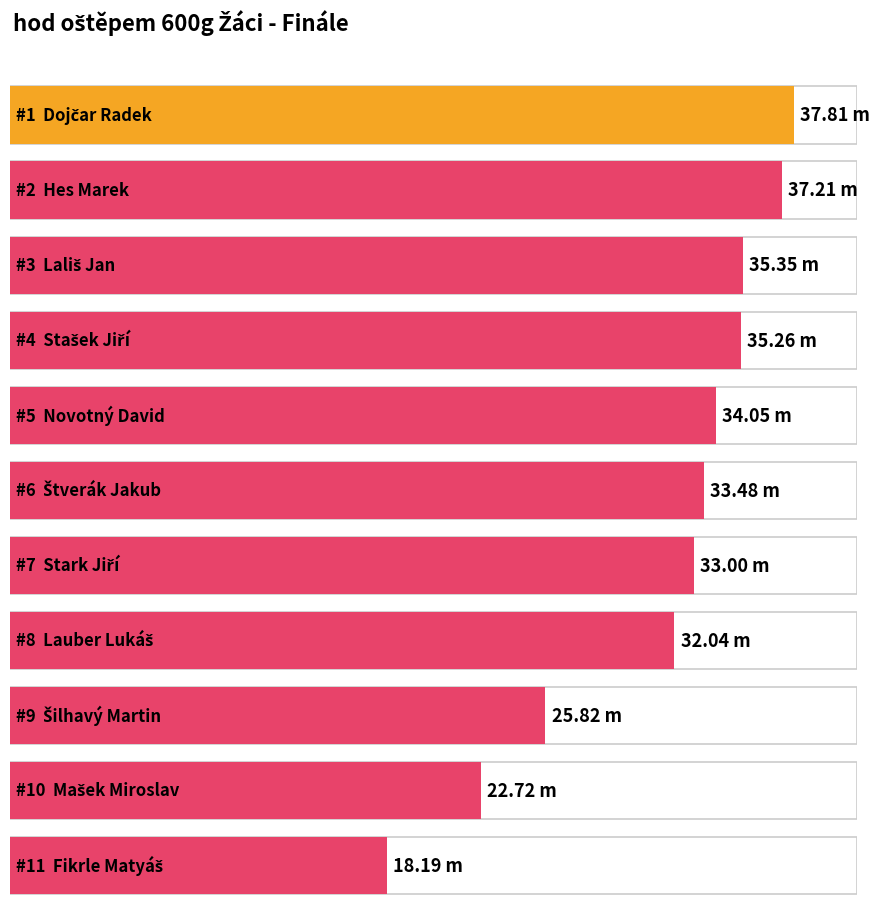

Where does the data first go above 33?

Dojčar Radek